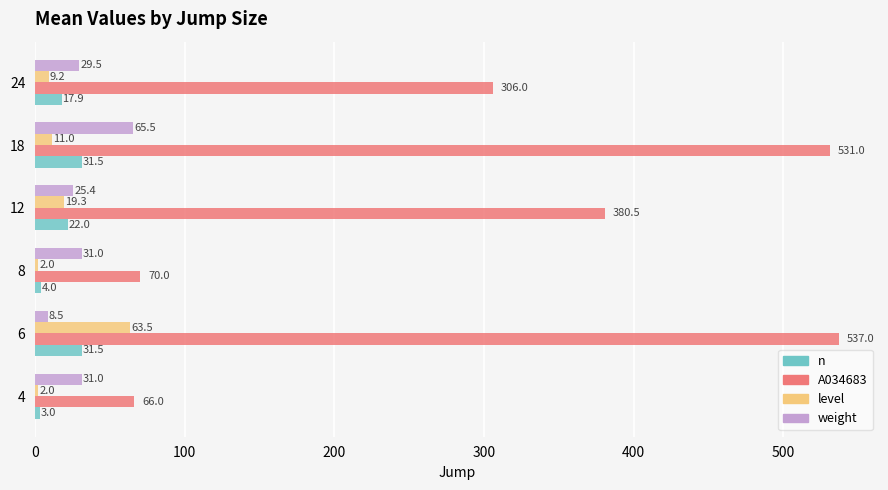

List the labels in order of A034683 value, smallest first.

4, 8, 24, 12, 18, 6